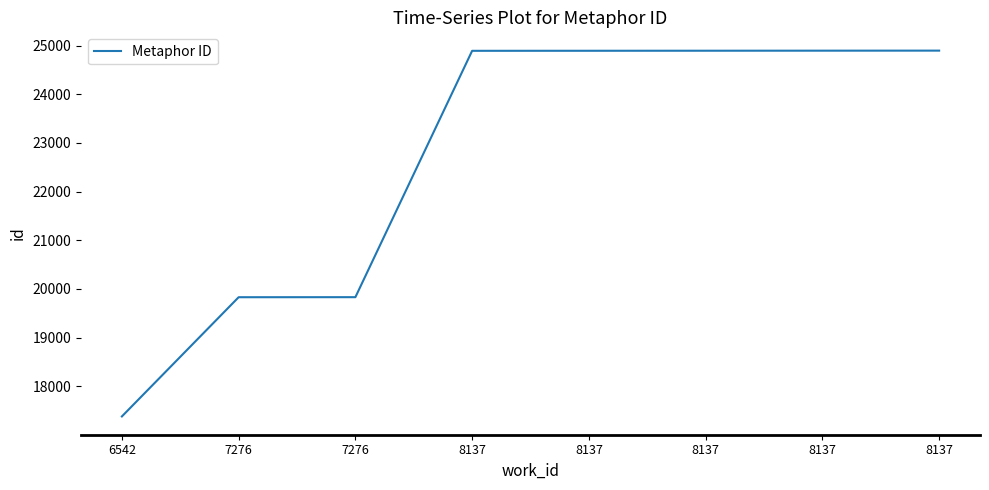

What is the sum of all values?

181504